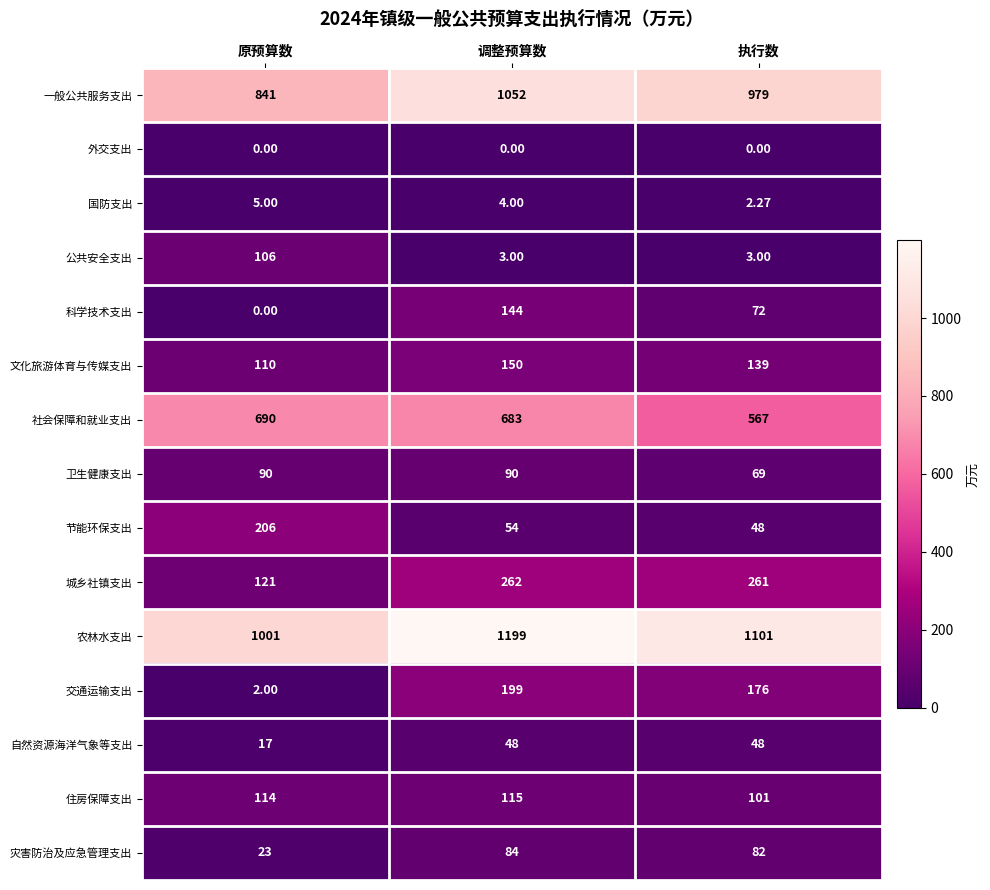

How many series are shown in this chart?

15